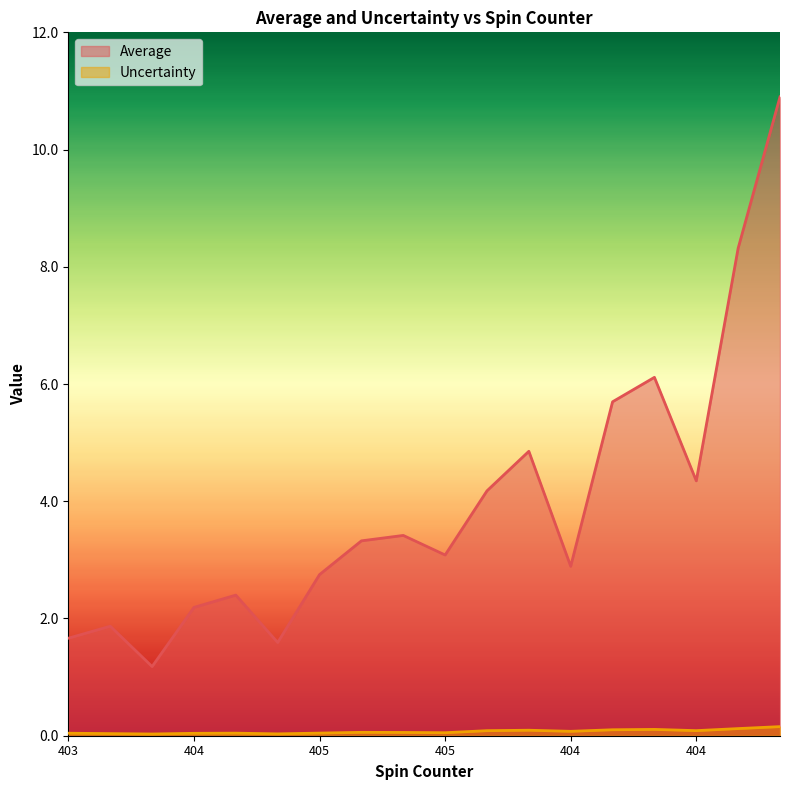

At which label does Average reach its peak?

405